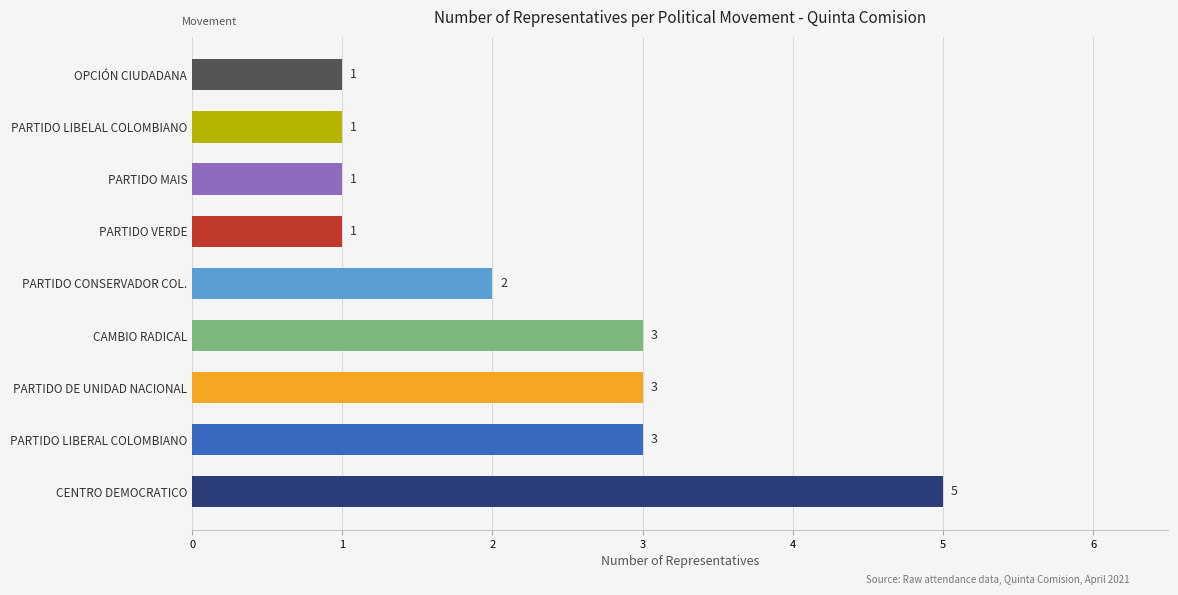

Is it true that the value at PARTIDO CONSERVADOR COL. is 2?

True